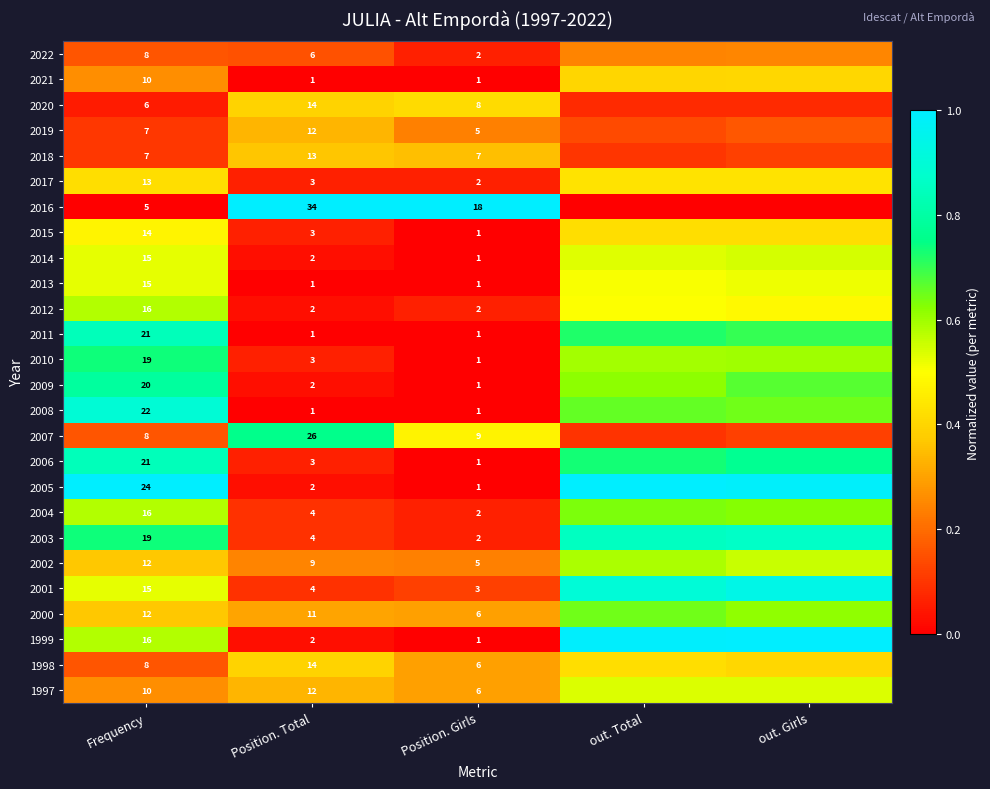

Is the value of 2020 at Position. Total greater than the value of 2015 at Position. Total?

Yes